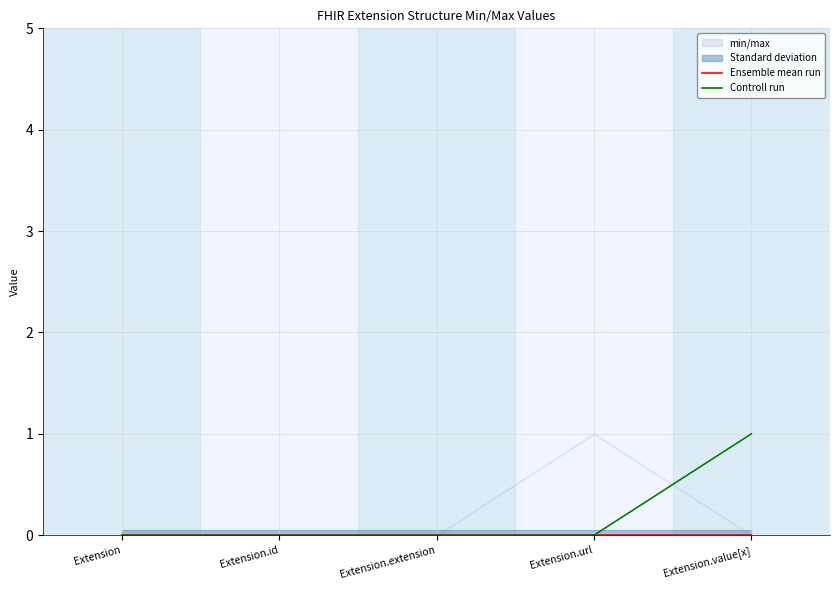

Reading right to left, what are all the values shown in this chart?

Ensemble mean run: 0	0	0	0	0
Controll run: 1	0	0	0	0